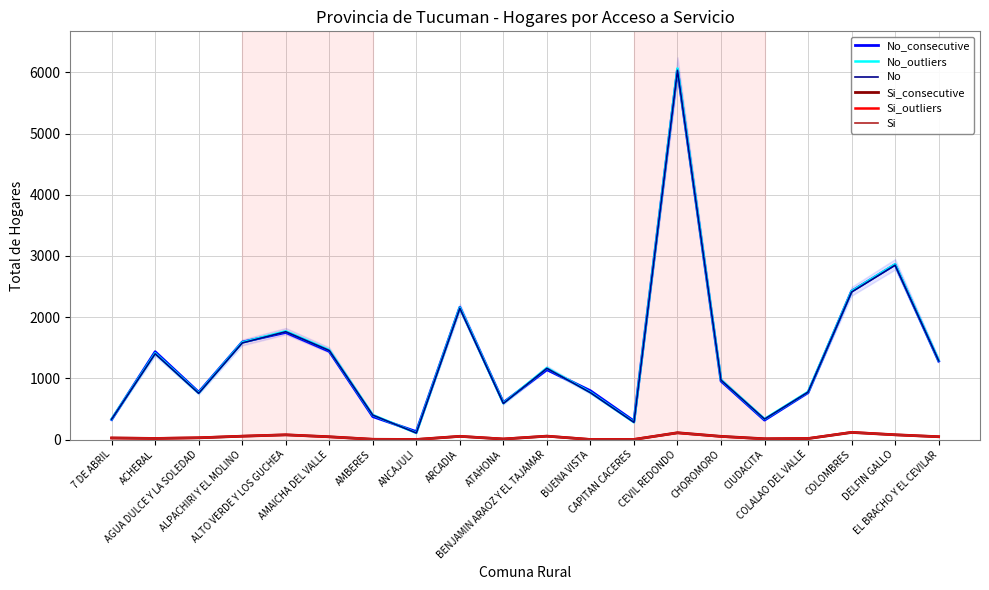

Where does the Si_consecutive series first go above 45?

ALPACHIRI Y EL MOLINO